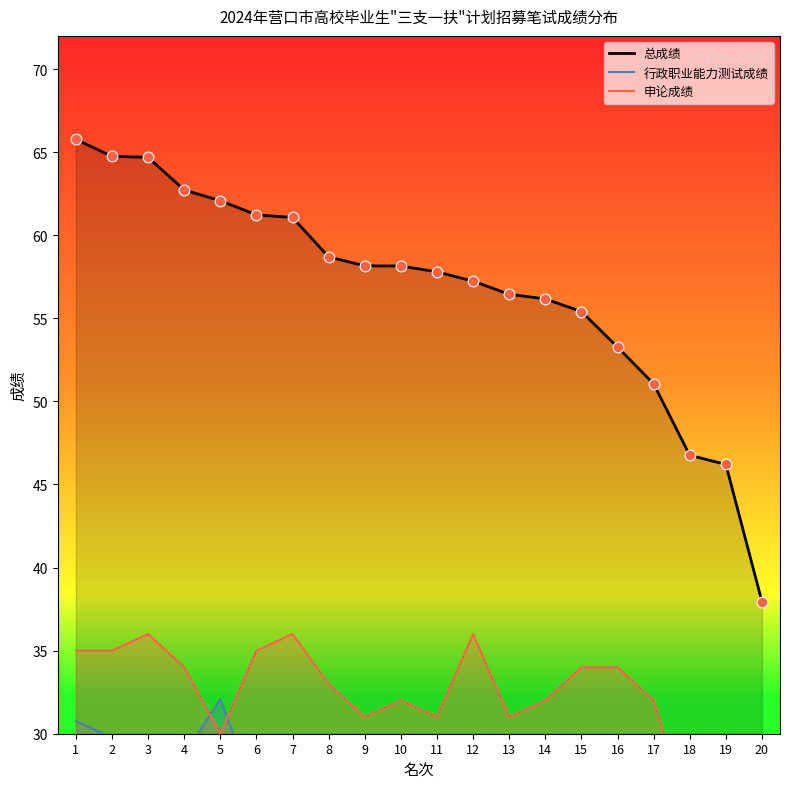

Which series reaches the minimum Y coordinate?

申论成绩趋势